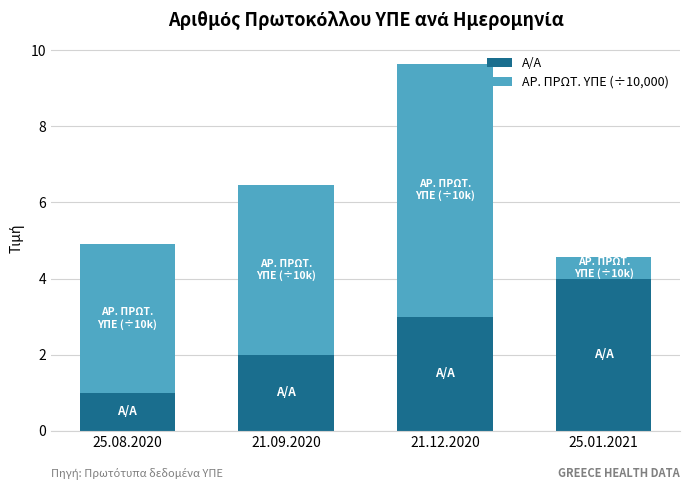

What is the total value across all series at 25.01.2021?

4.6